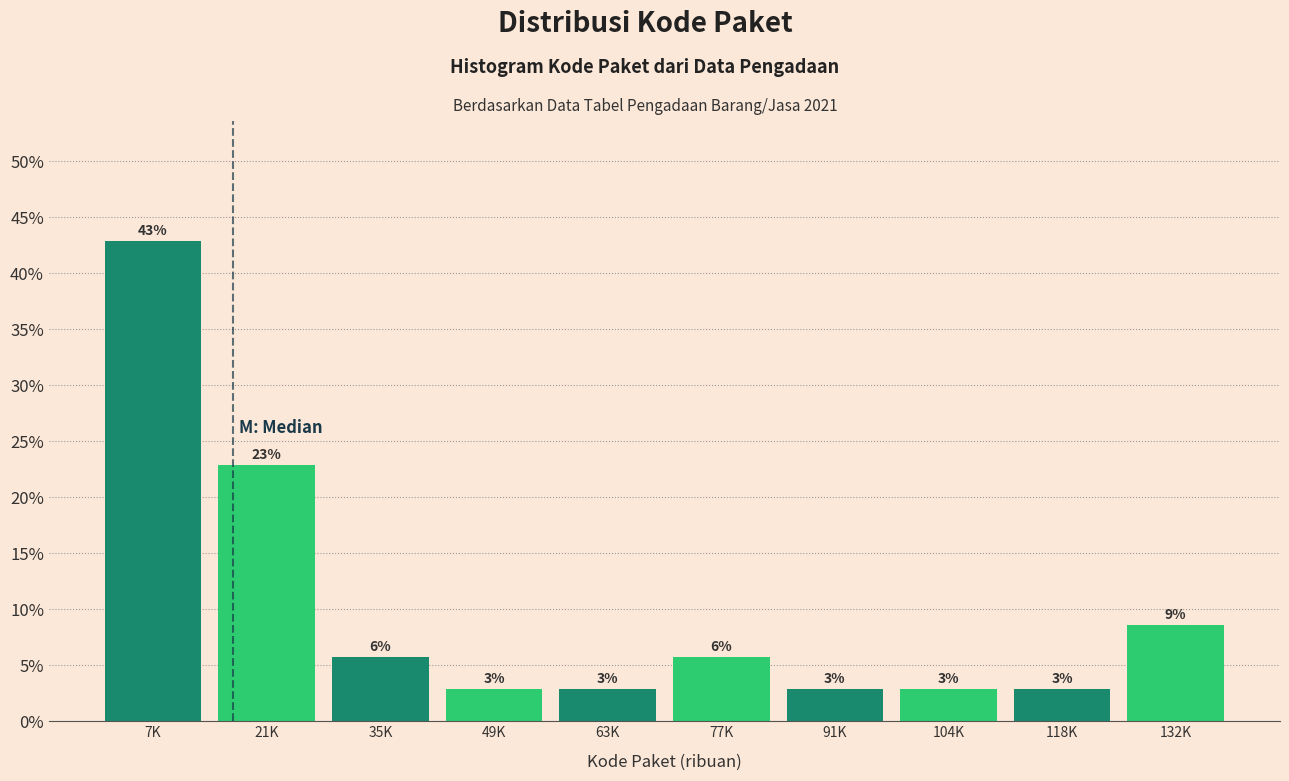

Are the bars horizontal?

No